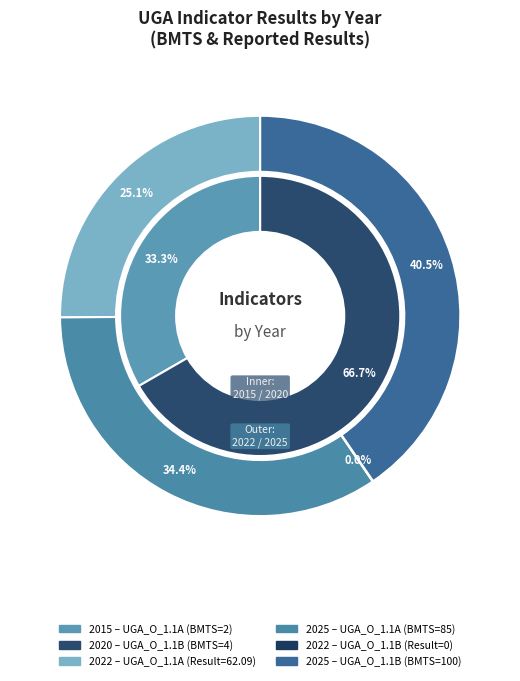

Rank the categories by 2020 value from lowest to highest.

UGA_O_1.1A, UGA_O_1.1B